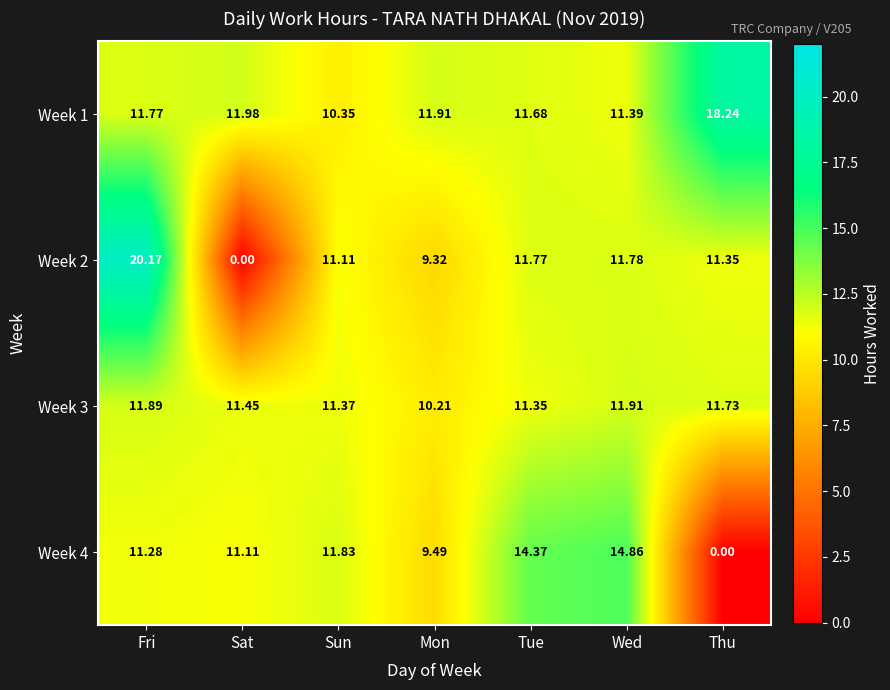

List the series in order of their peak value, highest first.

Week 2, Week 1, Week 4, Week 3